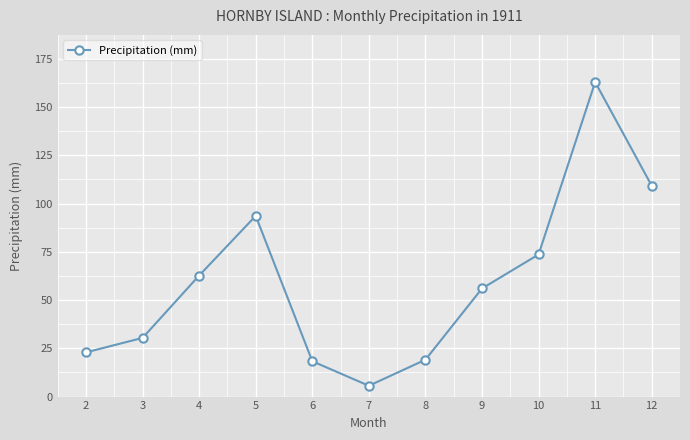

Reading right to left, extract all data points from this chart.

12=109.2	11=162.9	10=73.6	9=56.0	8=19.1	7=5.6	6=18.3	5=93.6	4=62.7	3=30.4	2=22.9